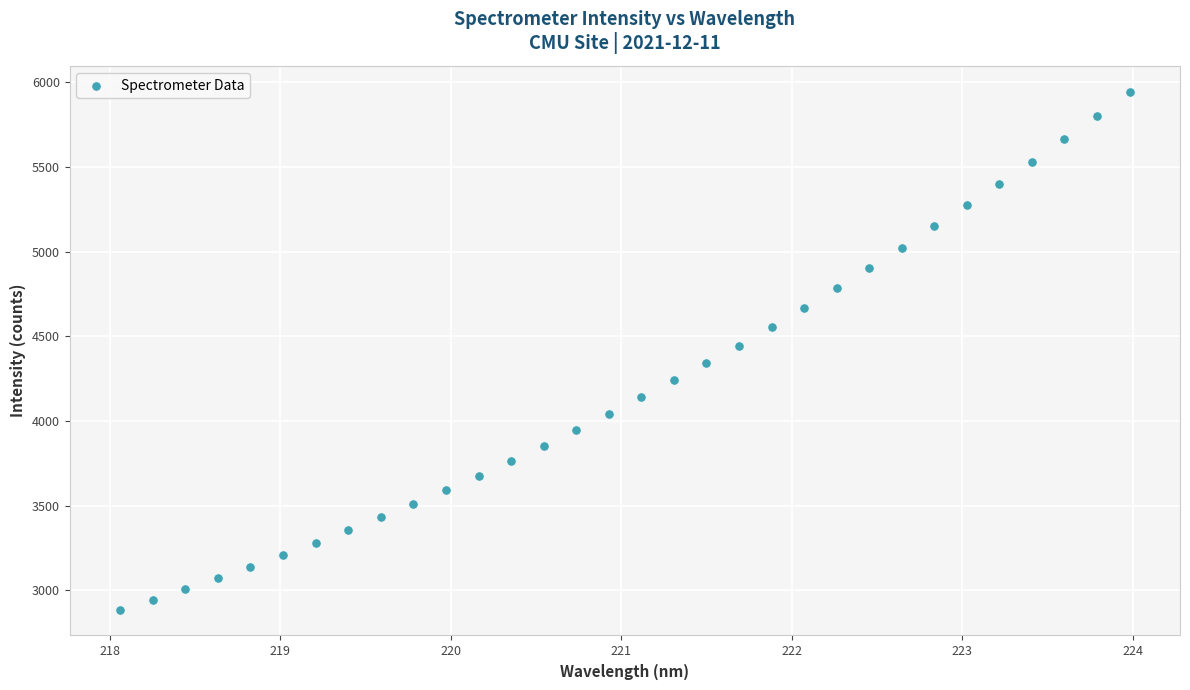

What is the range of X values (max minus min)?

5.9